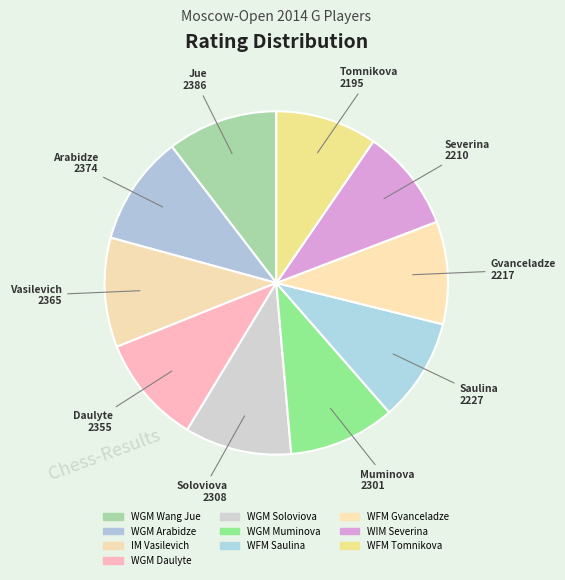

Approximately how many times larger is the value at WGM Muminova compared to WGM Wang Jue?

1.0